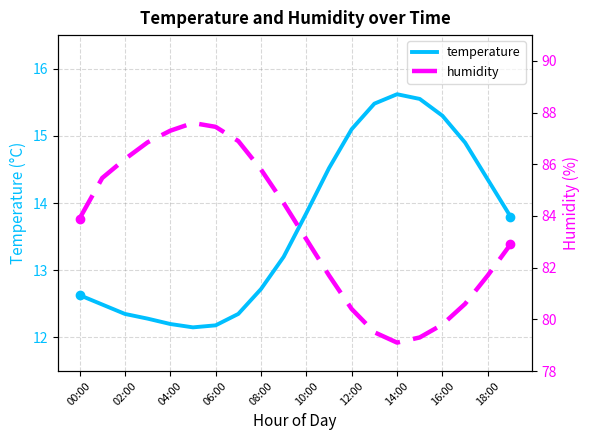

True or false: temperature and humidity intersect in this chart.

False